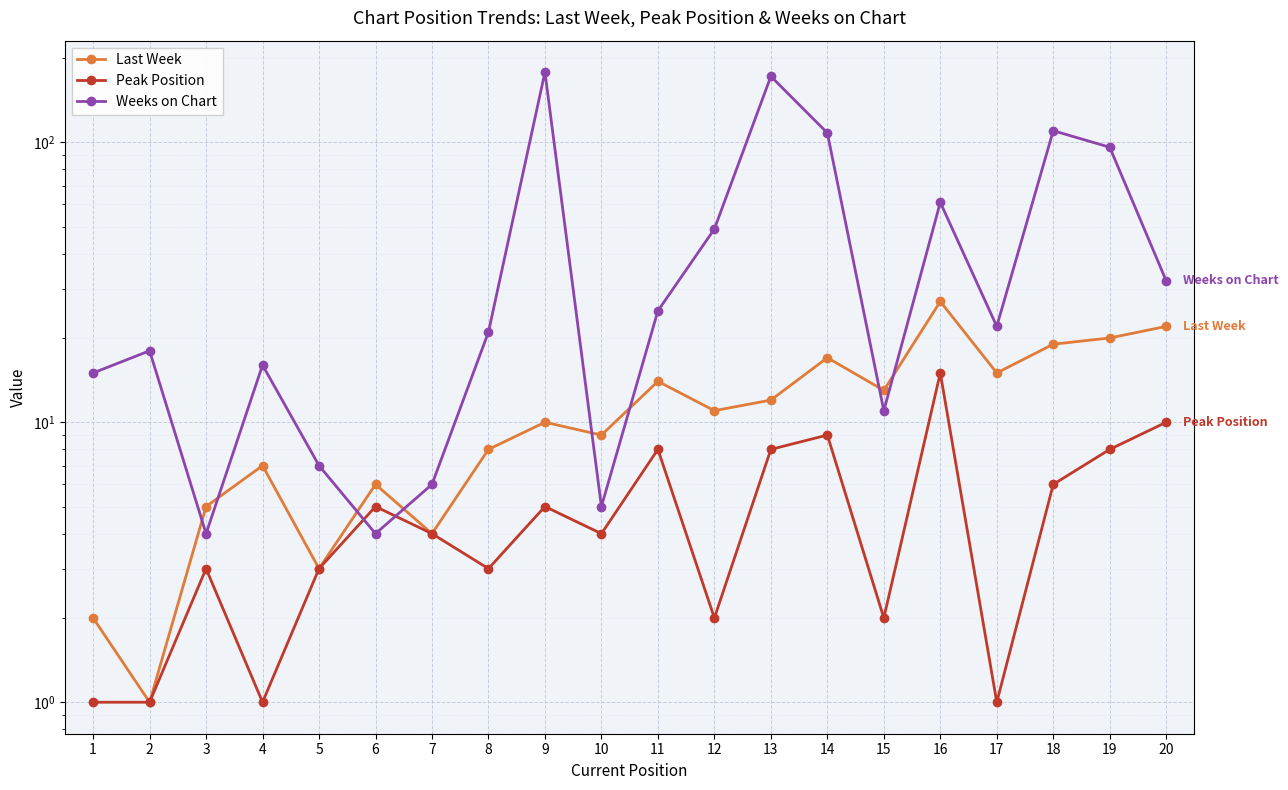

How many data points in Last Week are above 11?

9